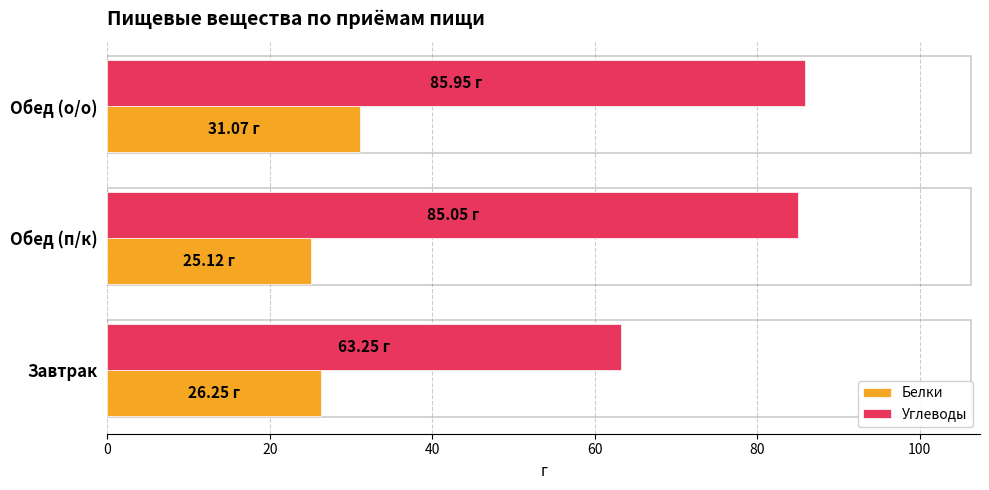

List the series in order of their overall mean, highest first.

Углеводы, Белки